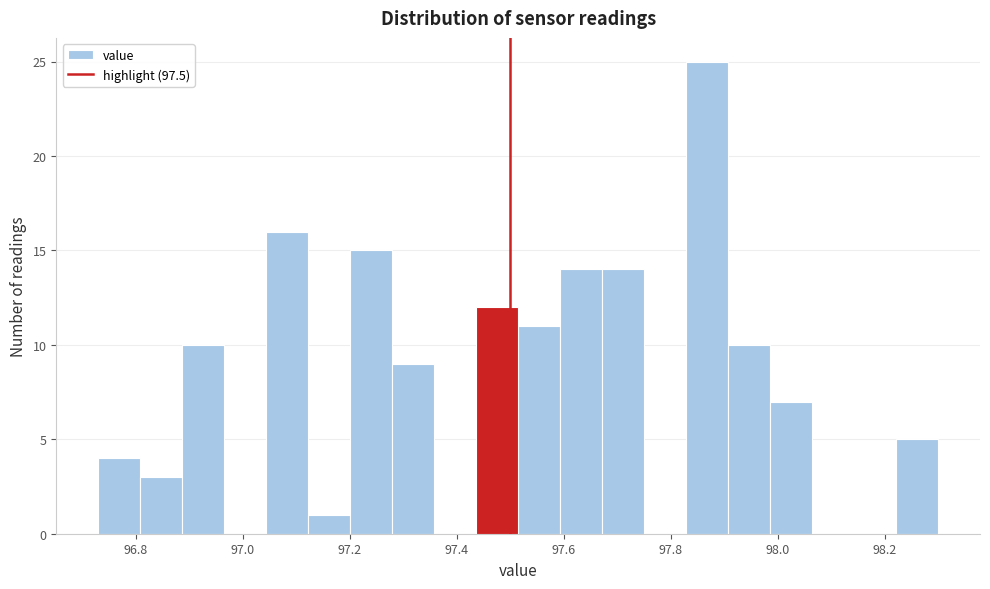

Read against the x-axis, roughly where is the centre of the tallest bar?

97.86